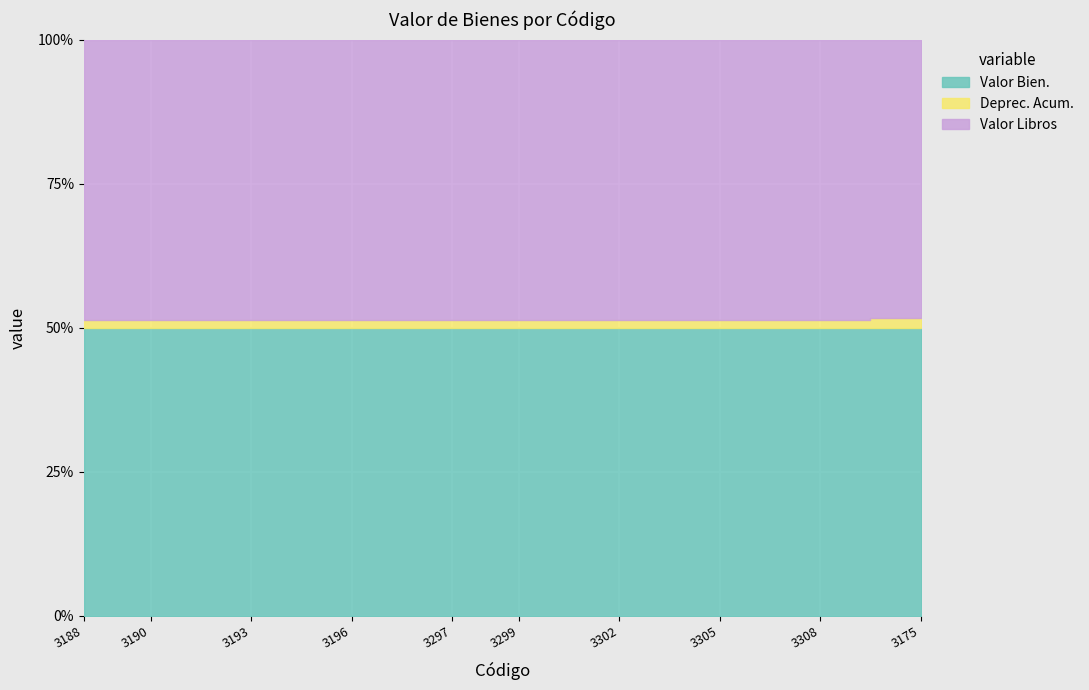

How many data points does each series have?

26